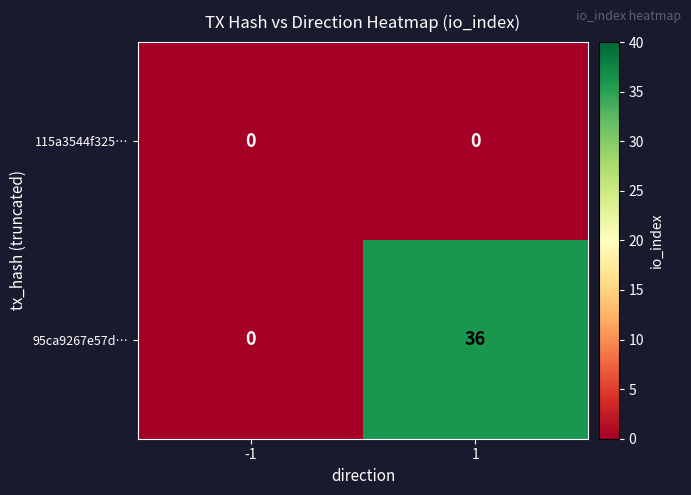

Reading right to left, what are all the values shown in this chart?

115a3544f325…: 0	0
95ca9267e57d…: 36	0